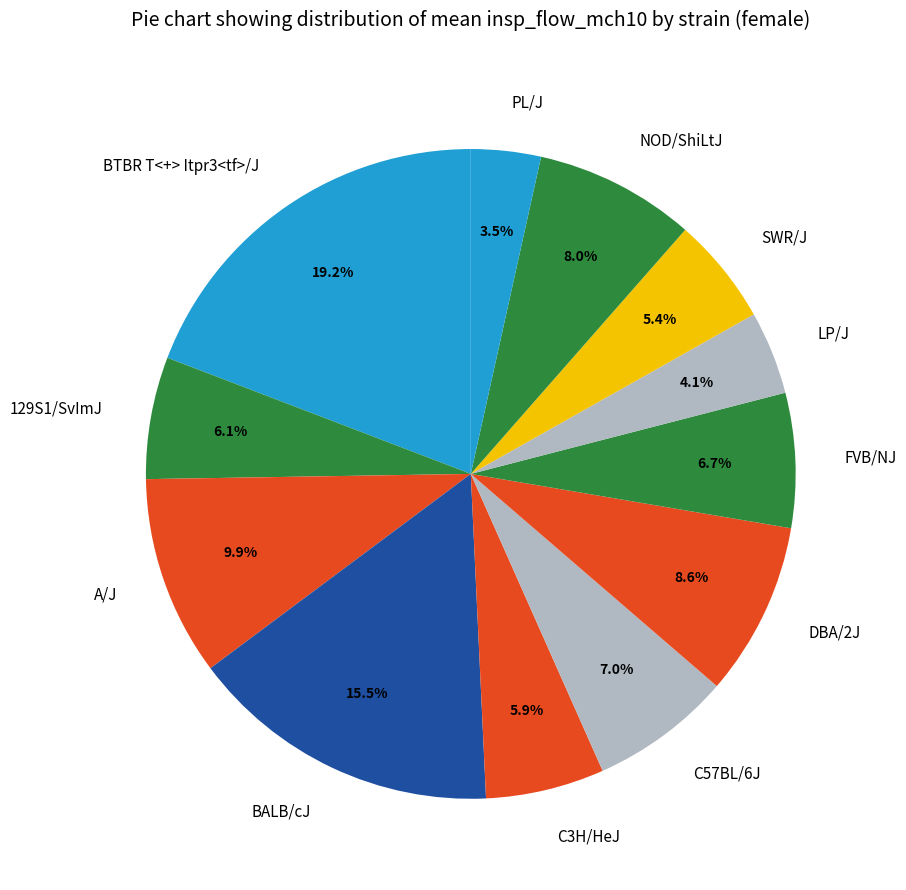

To the nearest percent, what percentage of the pie is LP/J?

4%